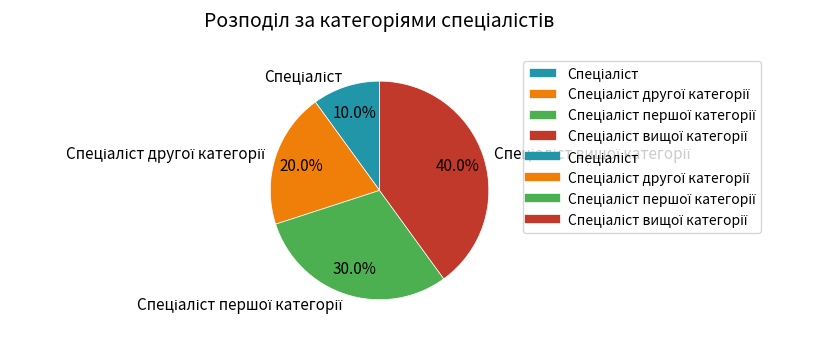

Does any single category account for the majority?

No